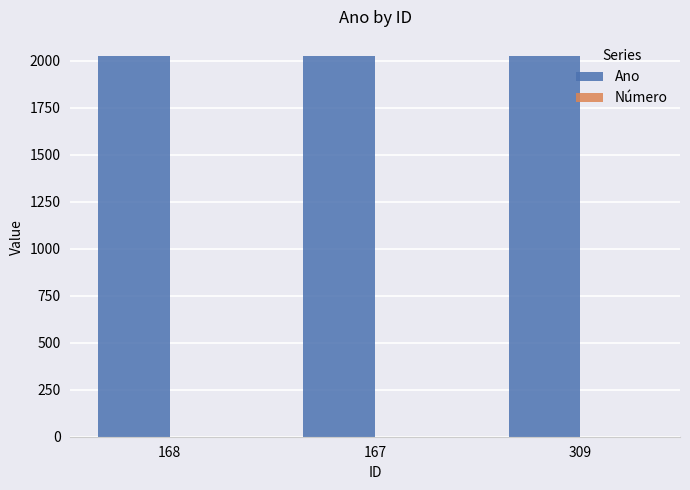

What is the sum of all Ano values?

6072